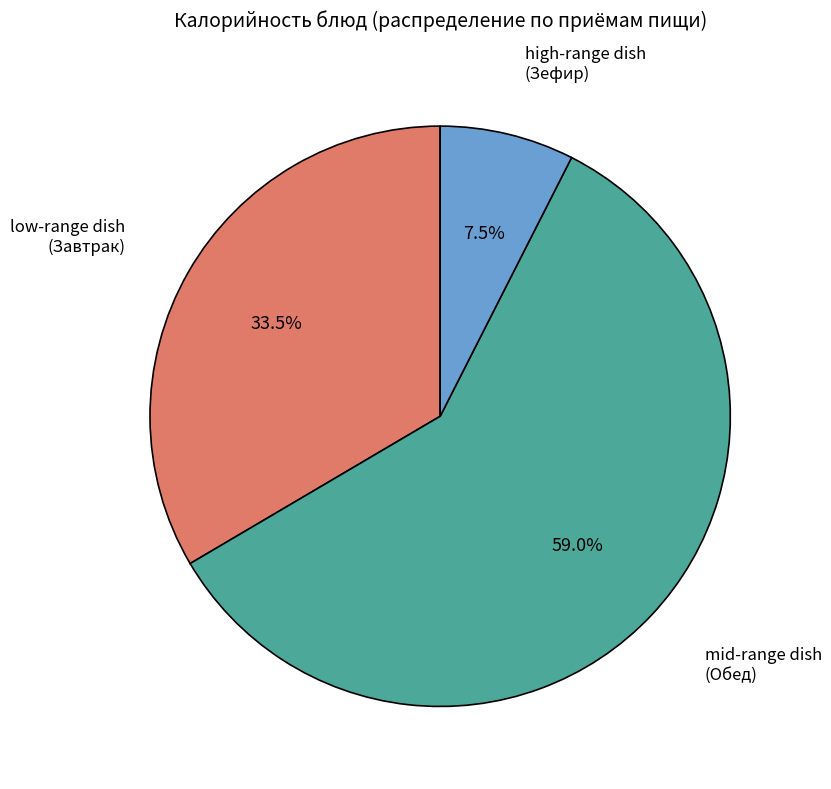

To the nearest percent, what is the average slice percentage?

33%